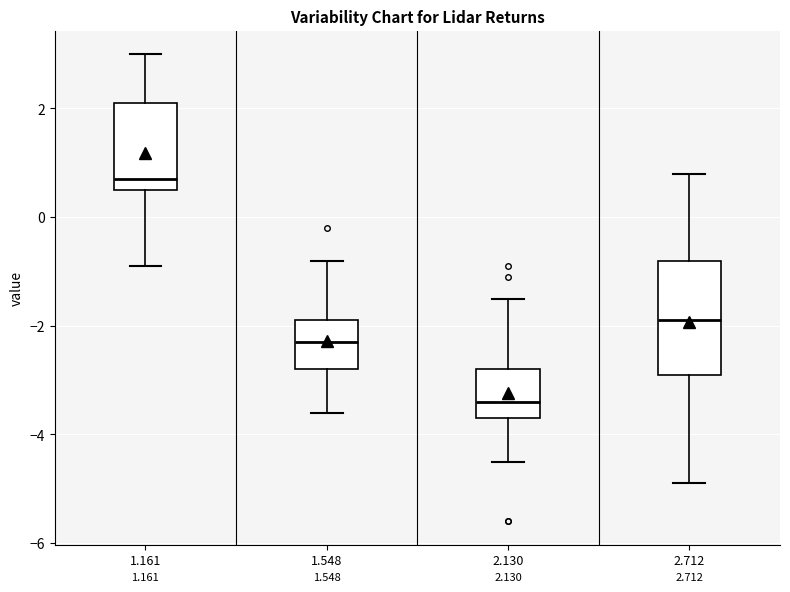

Which box is the tallest, from its lower edge to its upper edge?

2.712